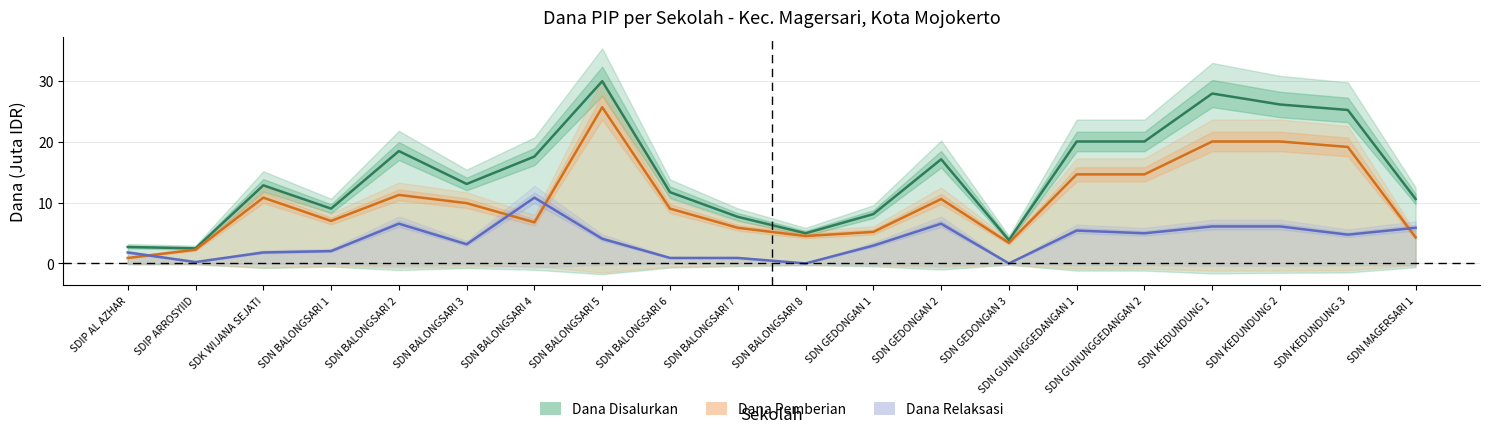

Does the chart display data point markers on the line(s)?

No